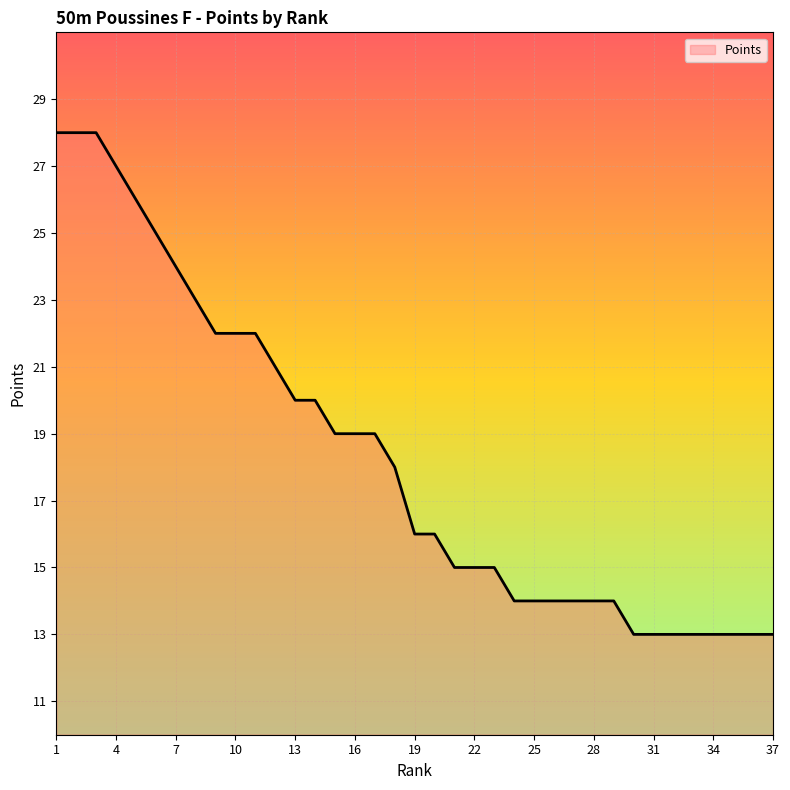

What is the minimum value shown in the chart?

13